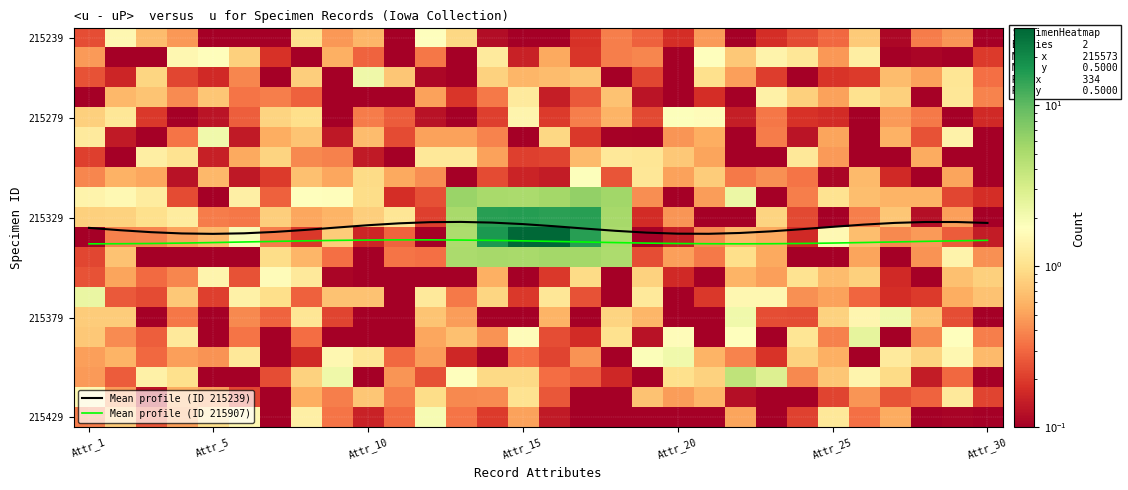

The value of 215239 at Attr_10 is 0.6. True or false?

True